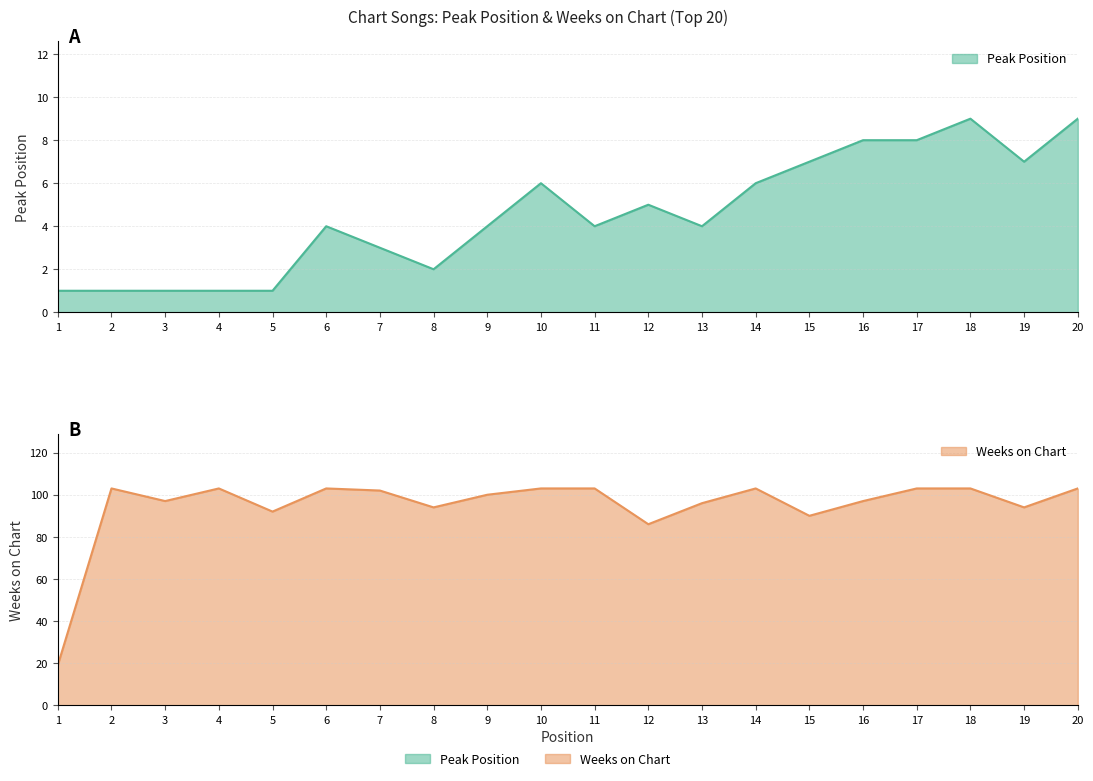

Reading right to left, extract all data points from this chart.

Peak Position: 9	7	9	8	8	7	6	4	5	4	6	4	2	3	4	1	1	1	1	1
Weeks on Chart: 103	94	103	103	97	90	103	96	86	103	103	100	94	102	103	92	103	97	103	19